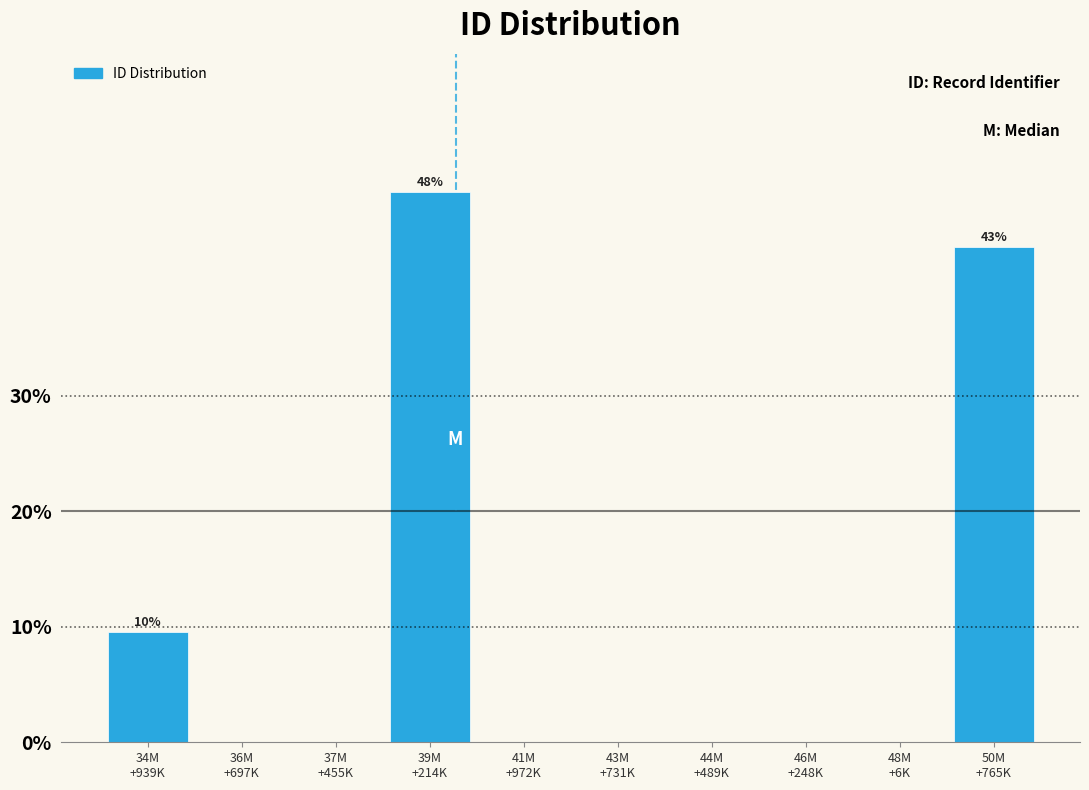

What is the sum of all values?

100.0